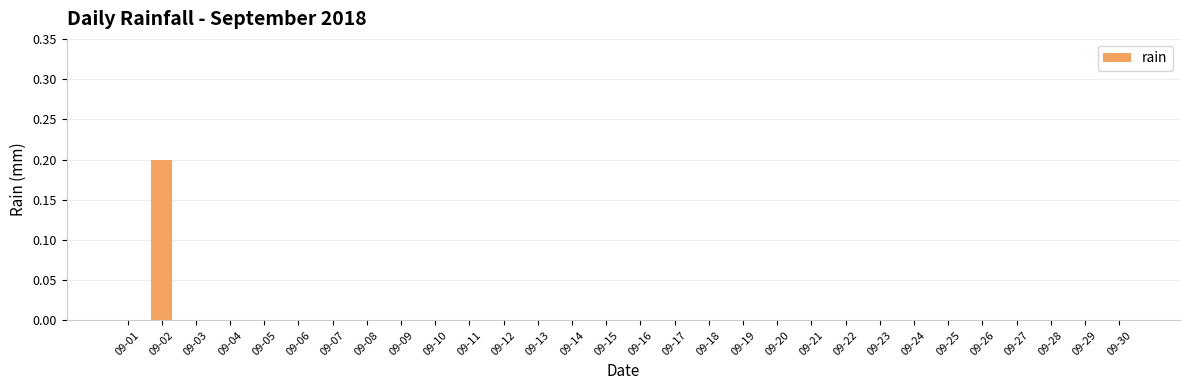

Count the number of data series in this chart.

1